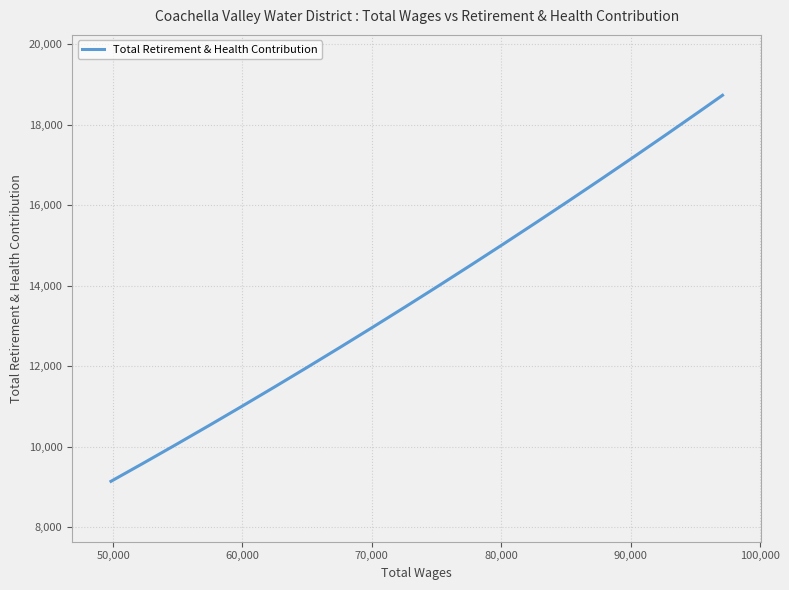

What is the greatest value displayed?

18734.0